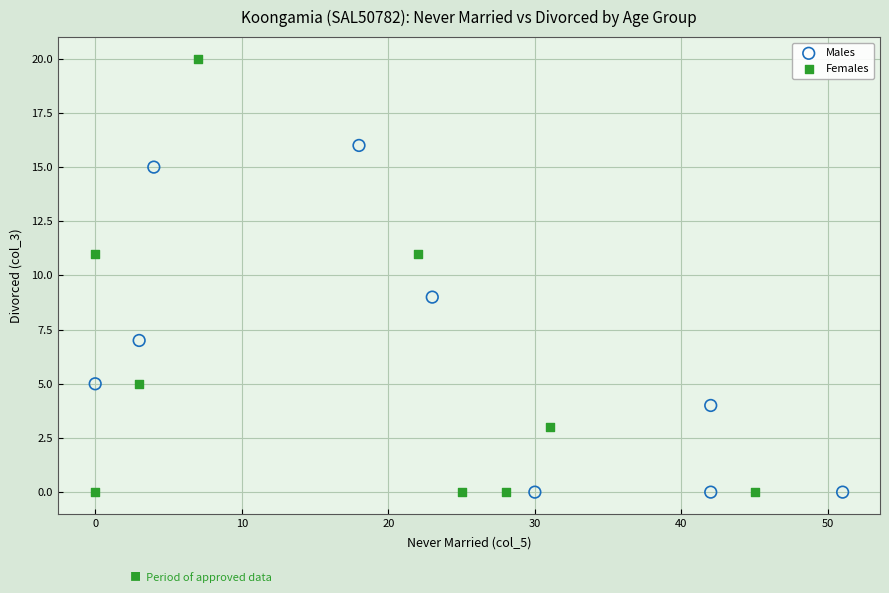

Which series has the largest Y range (max minus min)?

Females